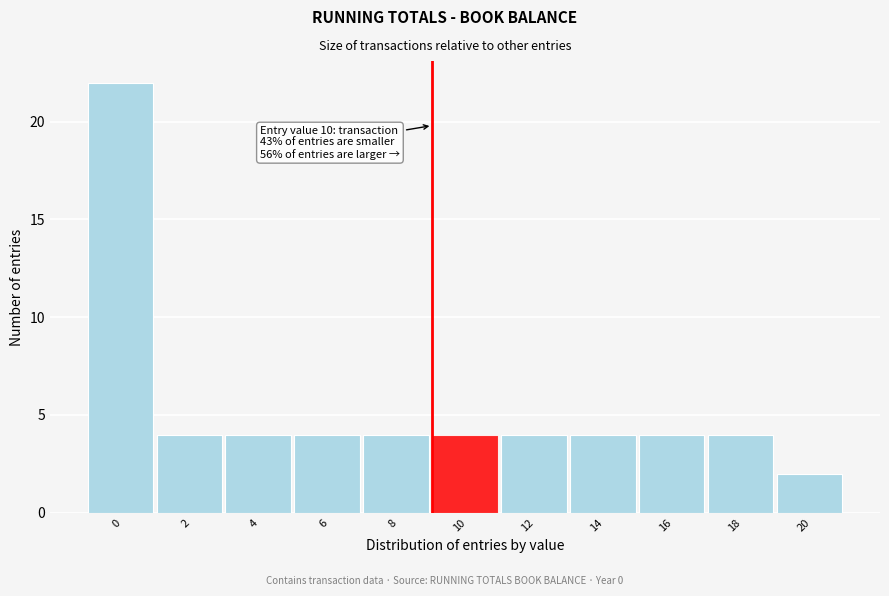

Reading left to right, what are all the values shown in this chart?

22	4	4	4	4	4	4	4	4	4	2